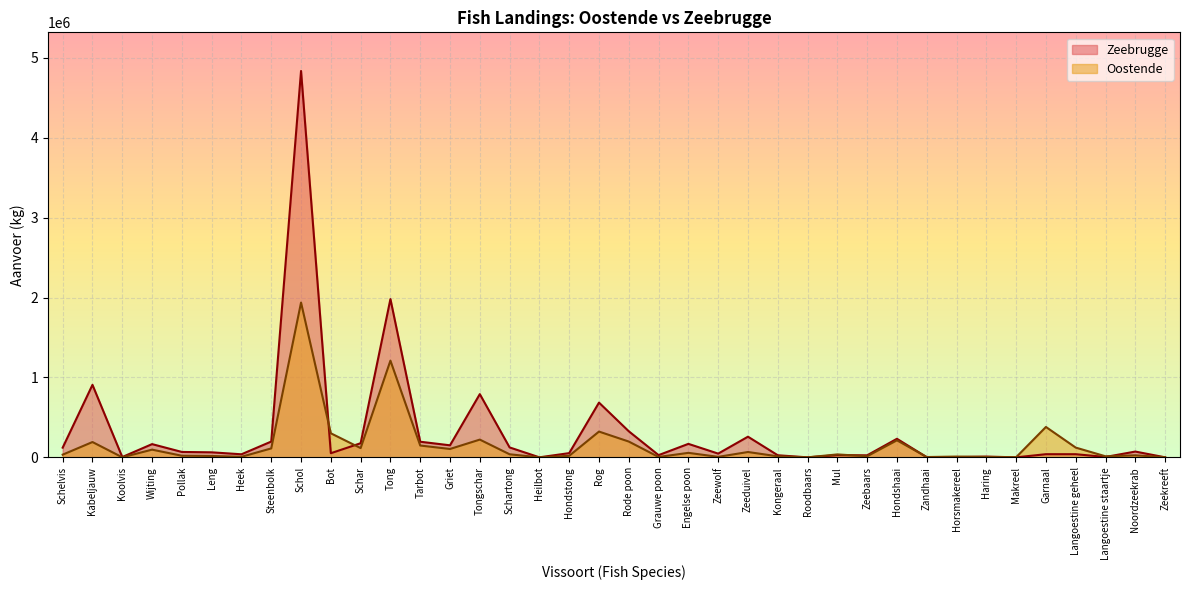

Reading left to right, what are all the values shown in this chart?

121346	907368	4039	165594	67528	62889	38359	197548	4834630	51689	176698	1980679	195502	150555	791111	124114	295	52878	684960	326213	27733	168750	46837	258467	26156	5	27315	25462	232267	2031	3357	9768	105	39439	39287	4910	72406	410